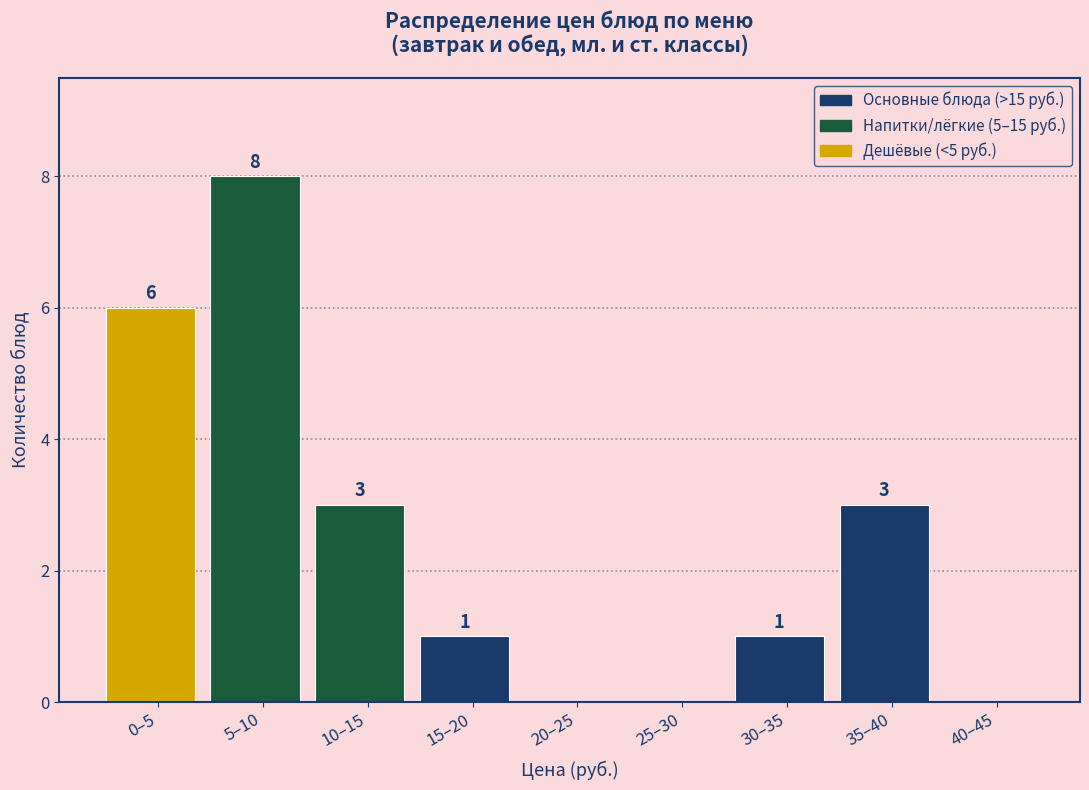

Reading left to right, what are all the values shown in this chart?

0–5=6	5–10=8	10–15=3	15–20=1	20–25=0	25–30=0	30–35=1	35–40=3	40–45=0